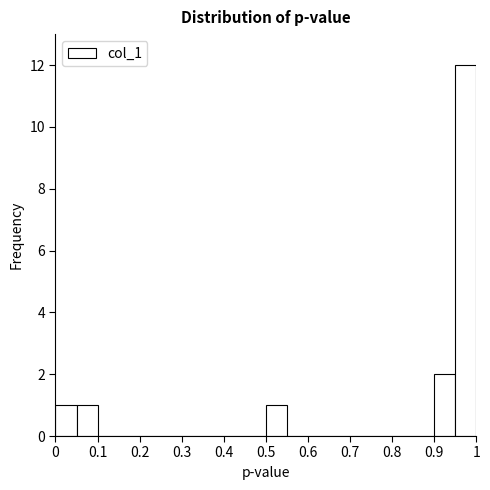

Reading left to right, list every bar in this chart as the range it spans on the x-axis followed by its height. The values are not printed on the chart, so give them approximately, as read against the axis.

0.00 to 0.05: 1
0.05 to 0.10: 1
0.10 to 0.15: 0
0.15 to 0.20: 0
0.20 to 0.25: 0
0.25 to 0.30: 0
0.30 to 0.35: 0
0.35 to 0.40: 0
0.40 to 0.45: 0
0.45 to 0.50: 0
0.50 to 0.55: 1
0.55 to 0.60: 0
0.60 to 0.65: 0
0.65 to 0.70: 0
0.70 to 0.75: 0
0.75 to 0.80: 0
0.80 to 0.85: 0
0.85 to 0.90: 0
0.90 to 0.95: 2
0.95 to 1.00: 12